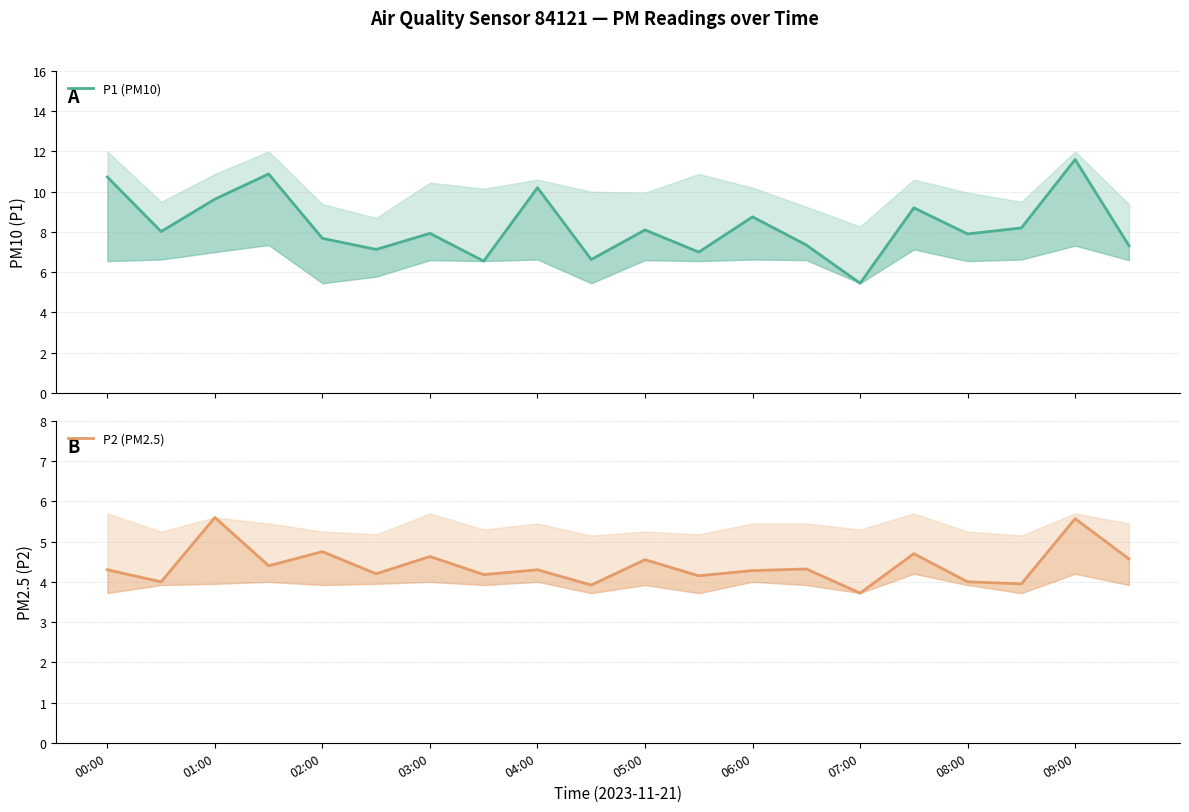

Between 07:00 and 09:00, which is larger?

09:00